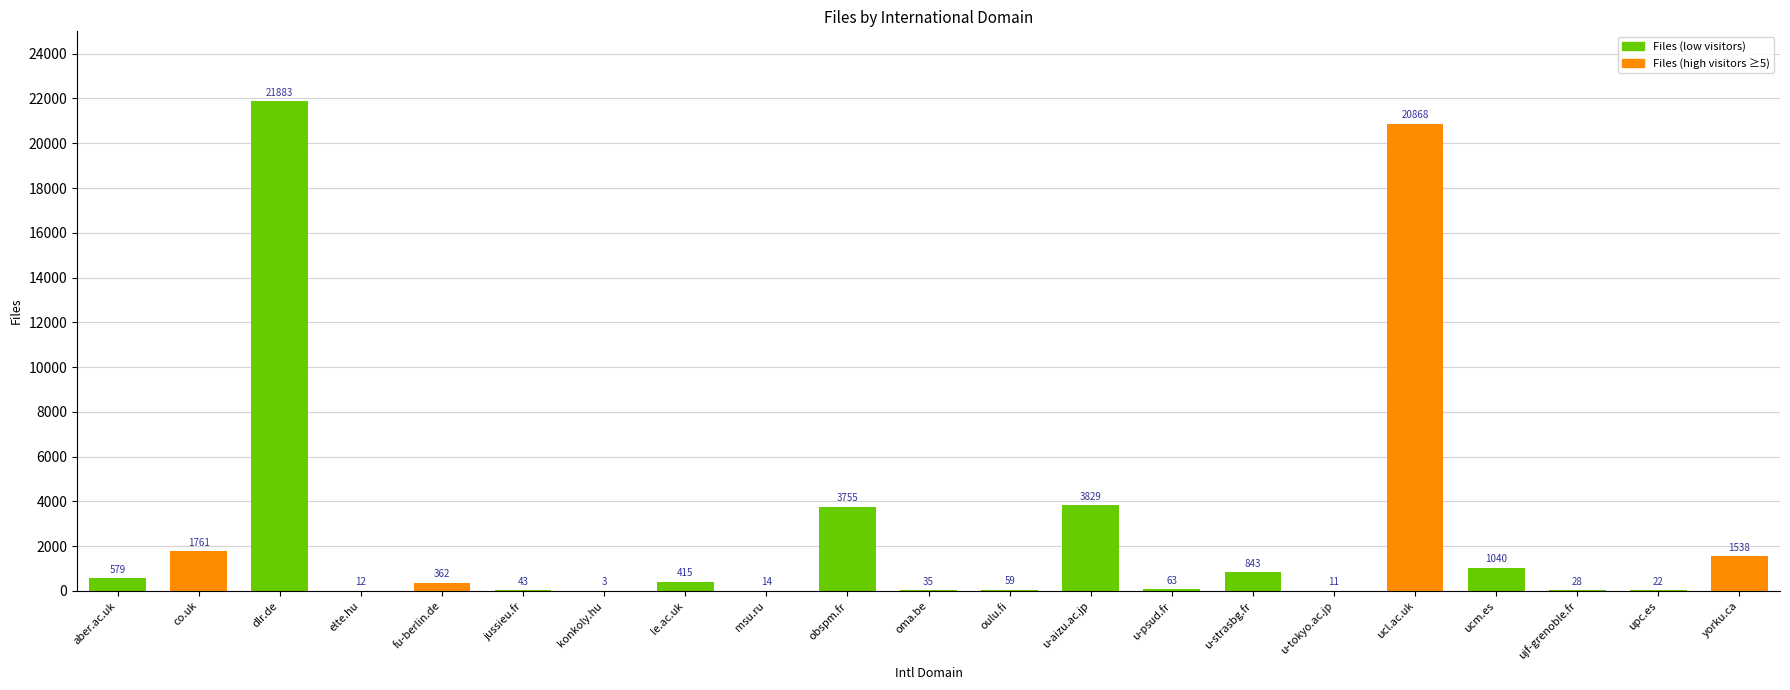

What is the maximum value shown in the chart?

21883